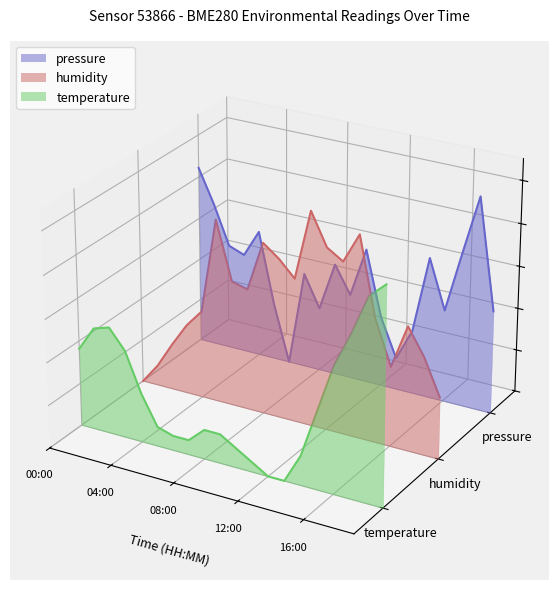

Reading left to right, what are all the values shown in this chart?

pressure: 0.0	0.0	0.0	0.0	0.0	-0.0	-0.0	0.0	-0.0	0.0	0.0	0.0	-0.0	-0.0	-0.0	0.0	-0.0	0.0	0.0	-0.0
humidity: -0.0	-0.0	-0.0	-0.0	-0.0	0.0	0.0	0.0	0.0	0.0	0.0	0.0	0.0	0.0	0.0	-0.0	-0.0	-0.0	-0.0	-0.0
temperature: -0.0	-0.0	-0.0	-0.0	-0.0	-0.0	-0.0	-0.0	-0.0	-0.0	-0.0	-0.1	-0.1	-0.1	-0.1	-0.0	-0.0	-0.0	0.0	0.0